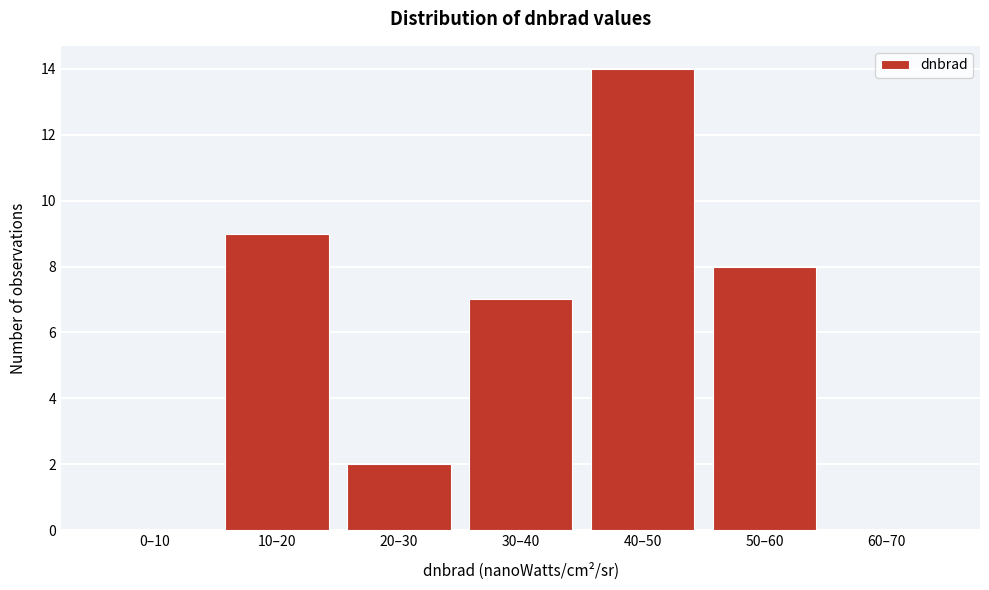

Reading left to right, what are all the values shown in this chart?

0–10=0	10–20=9	20–30=2	30–40=7	40–50=14	50–60=8	60–70=0